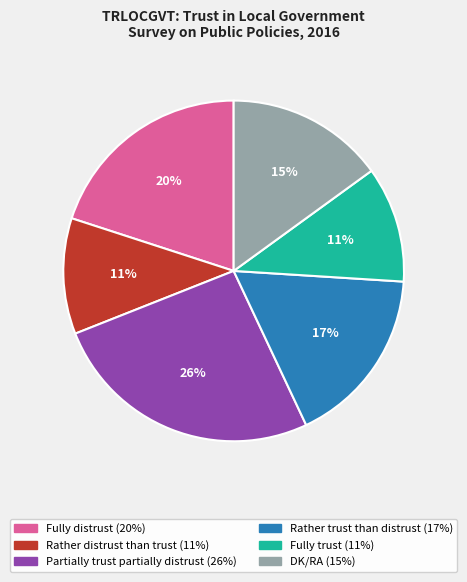

What percentage is the Rather distrust than trust slice, to the nearest percent?

11%